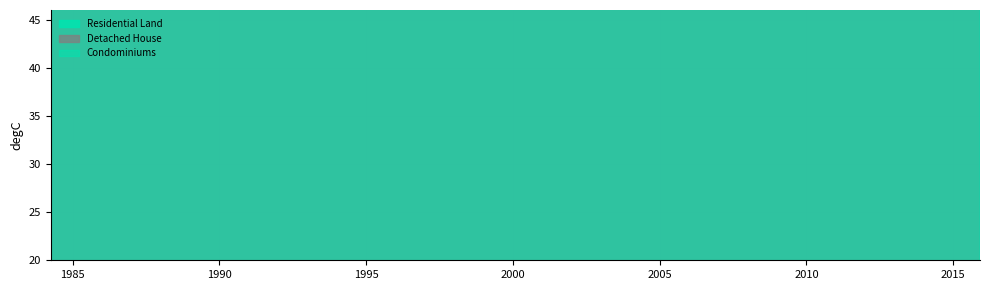

Which series has the largest range (max minus min)?

residential_land